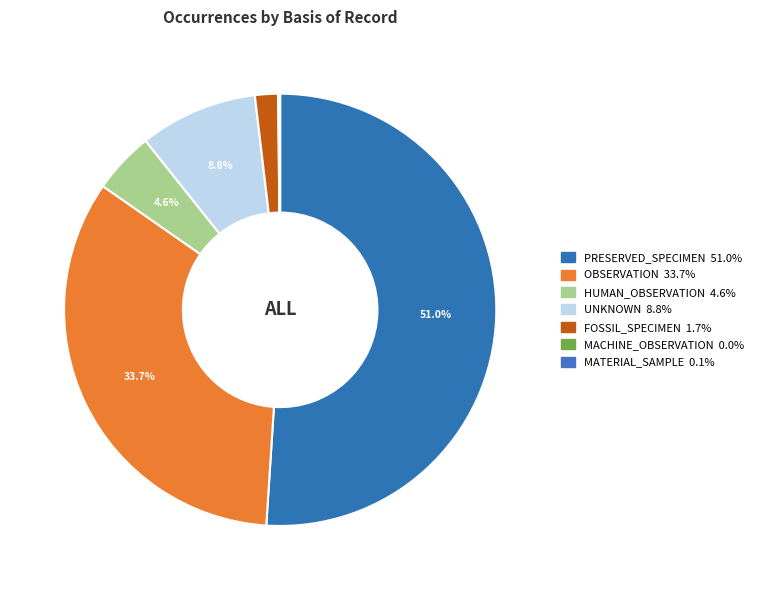

Do OBSERVATION and FOSSIL_SPECIMEN together represent more than half of the pie?

No